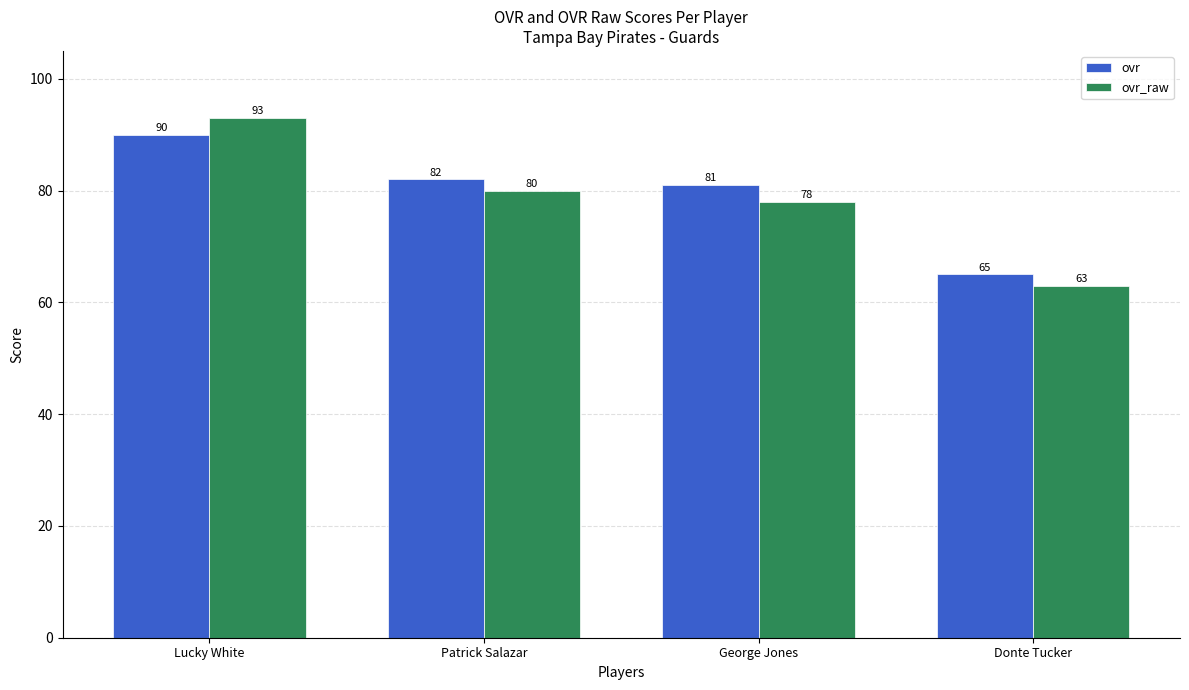

What is the lowest value of the ovr_raw series?

63